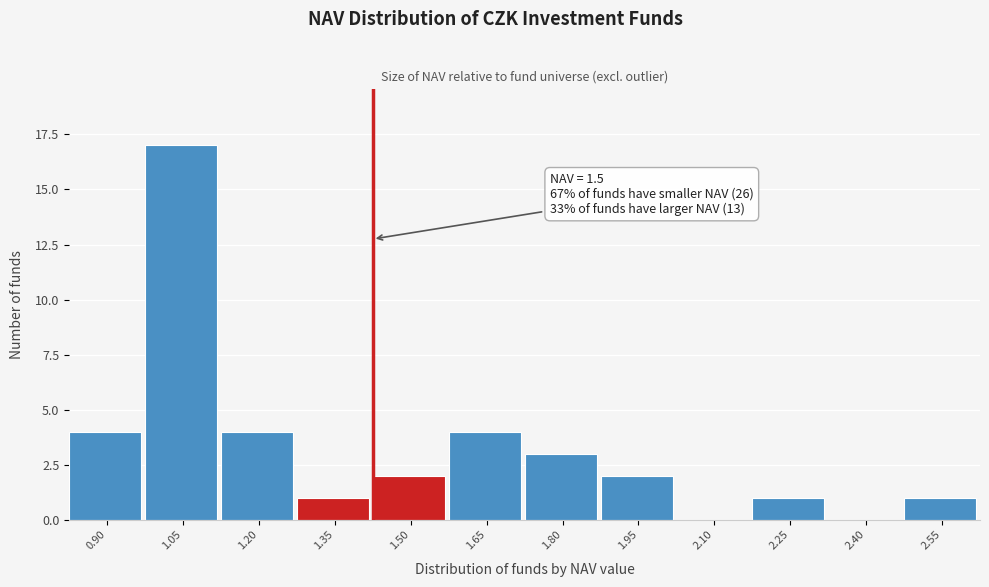

Reading left to right, what are all the values shown in this chart?

0.90=4	1.05=17	1.20=4	1.35=1	1.50=2	1.65=4	1.80=3	1.95=2	2.10=0	2.25=1	2.40=0	2.55=1